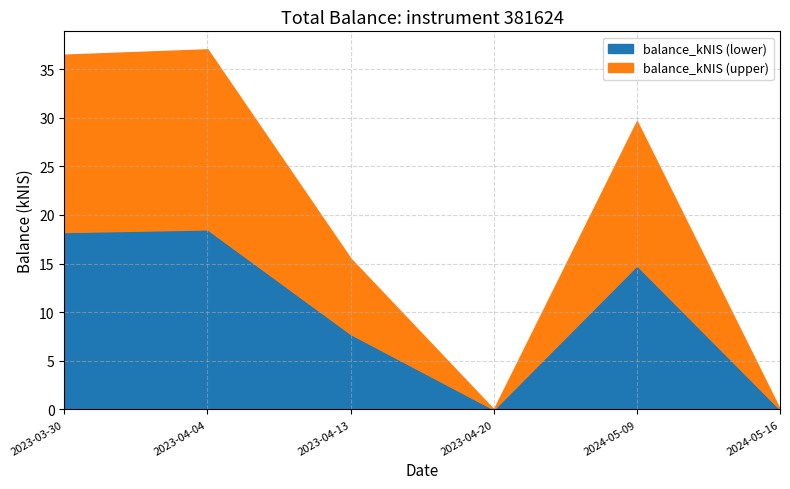

What position from the left is 2023-04-13?

3